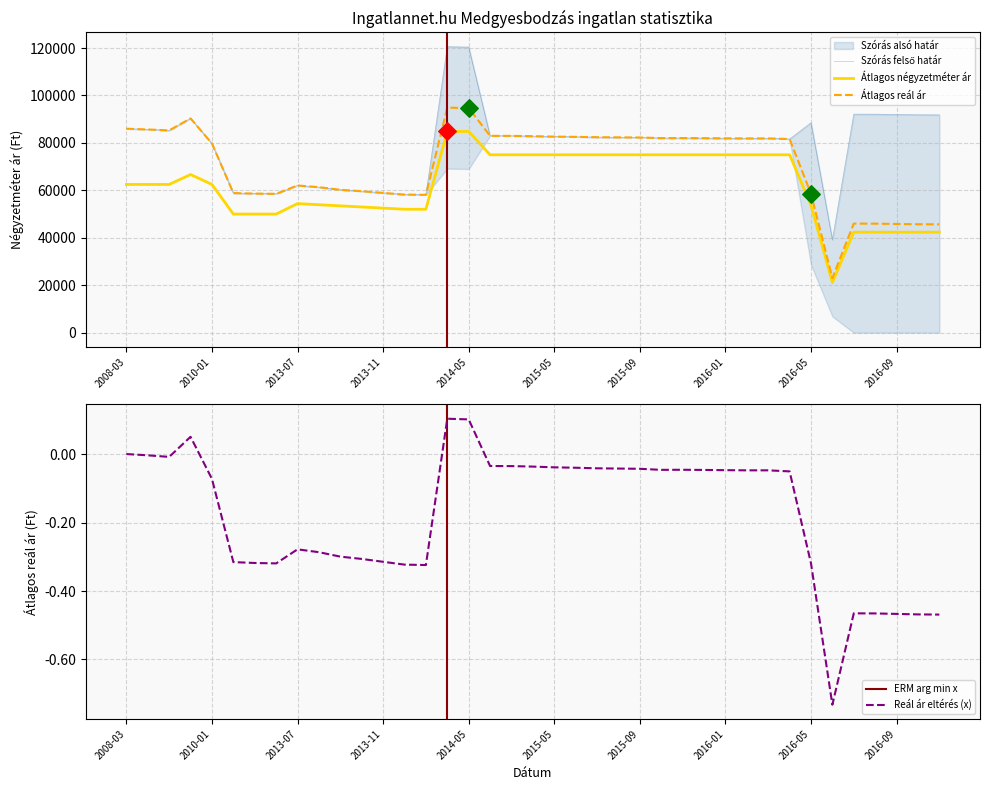

Which series has the widest spread of Y values?

Szórás felső határ